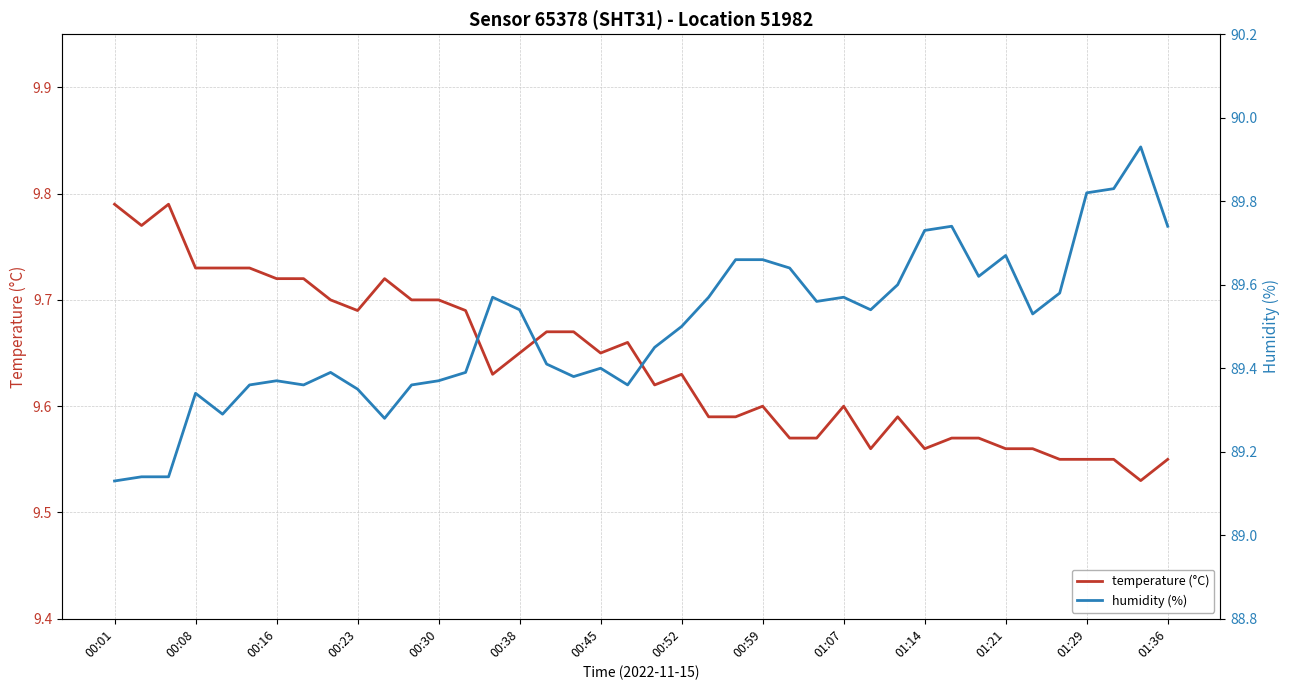

What is the highest value of the temperature (°C) series?

9.8